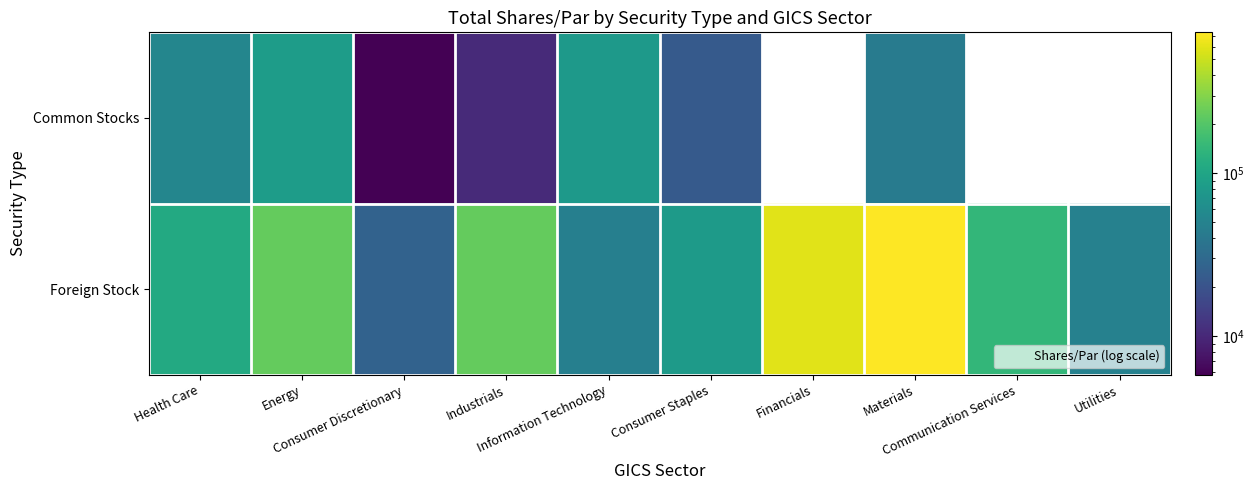

What is the greatest value displayed?

733486.0